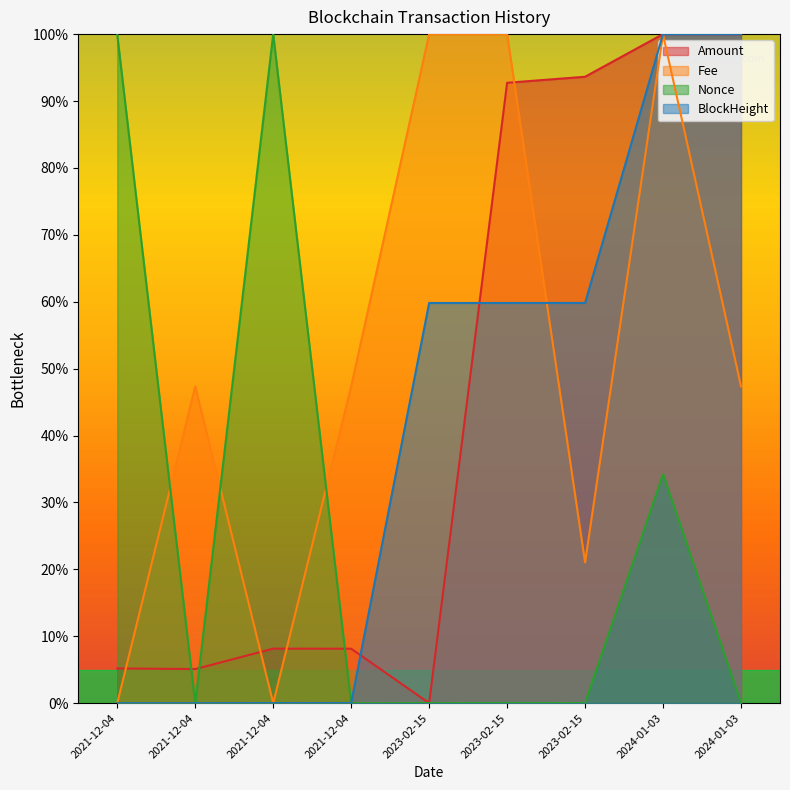

The Amount series shows 8.1 at 2021-12-04. True or false?

True